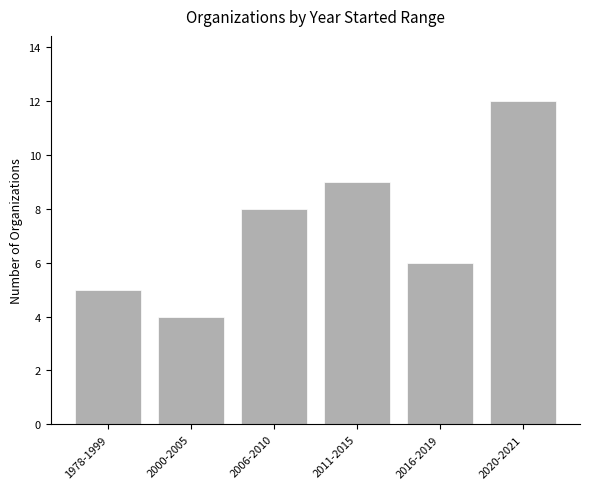

What is the label of the 2nd bar from the left?

2000-2005